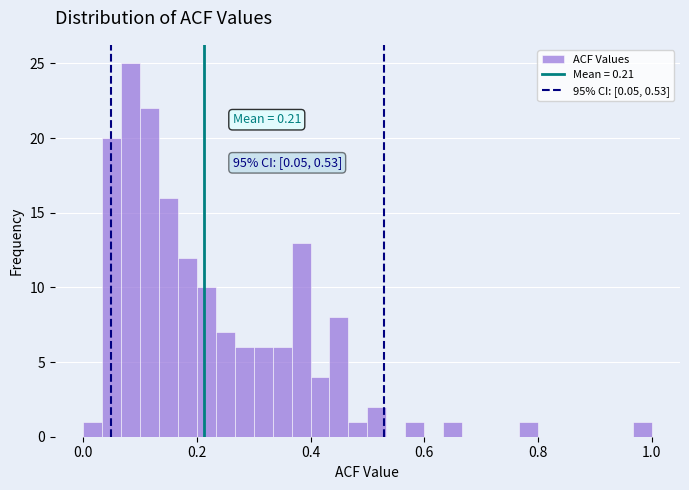

Read against the x-axis, roughly where is the centre of the tallest bar?

0.08